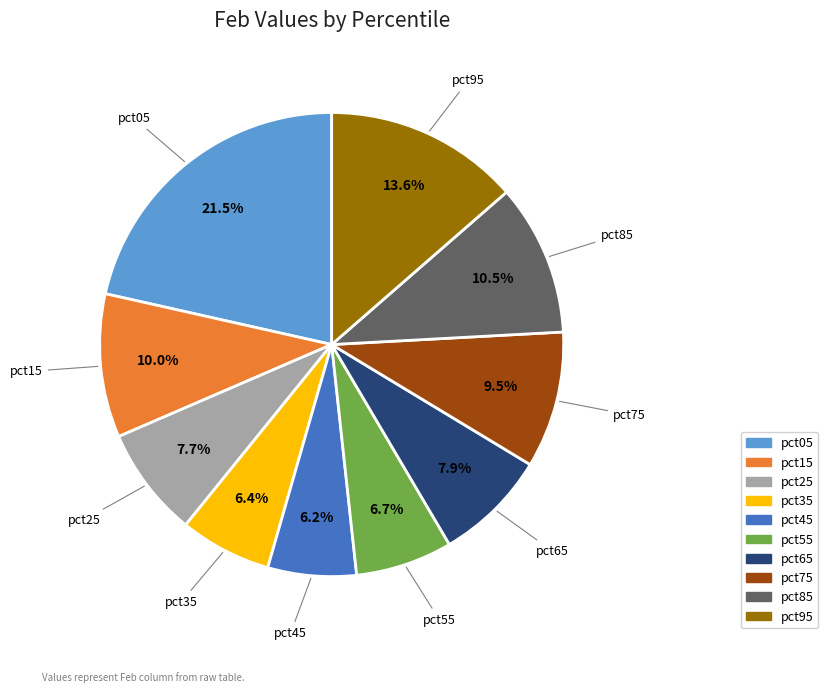

True or false: pct65 accounts for 8% of the total.

True